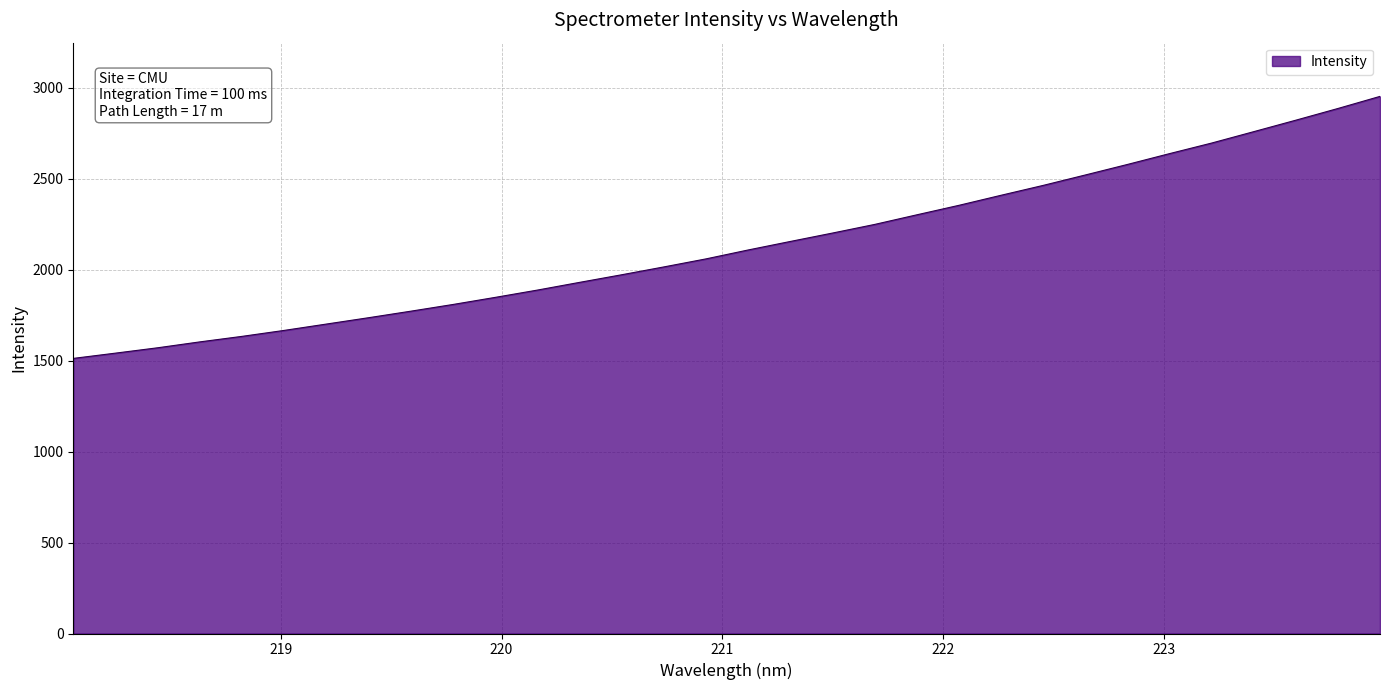

What is the maximum value shown in the chart?

2952.7